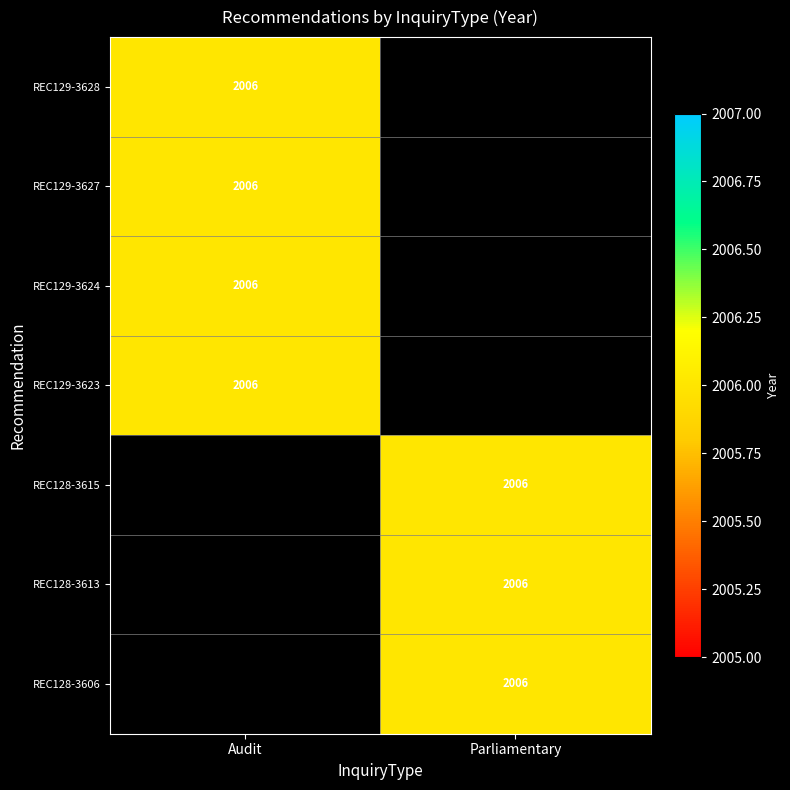

How many values in Audit are above zero?

4